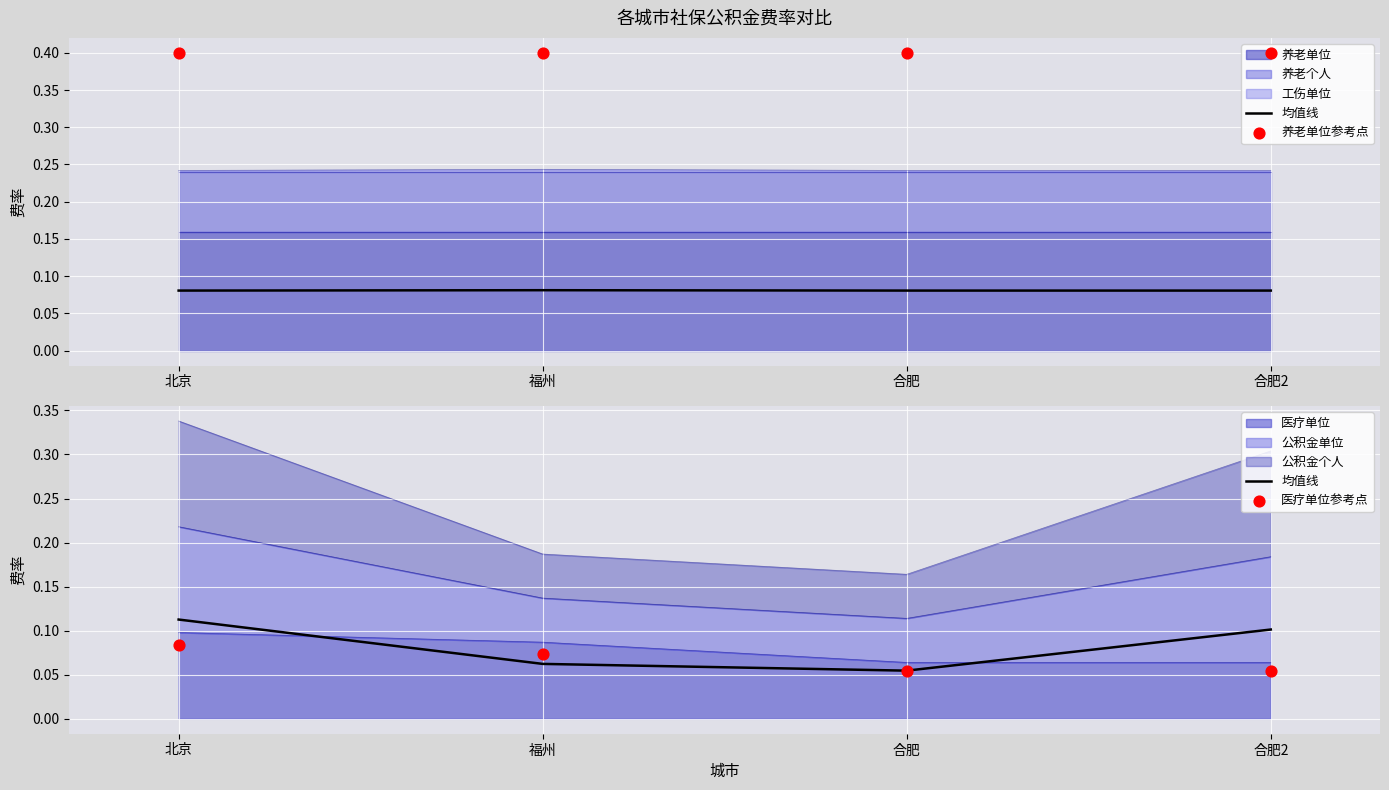

At which category is the sum across all series the highest?

北京